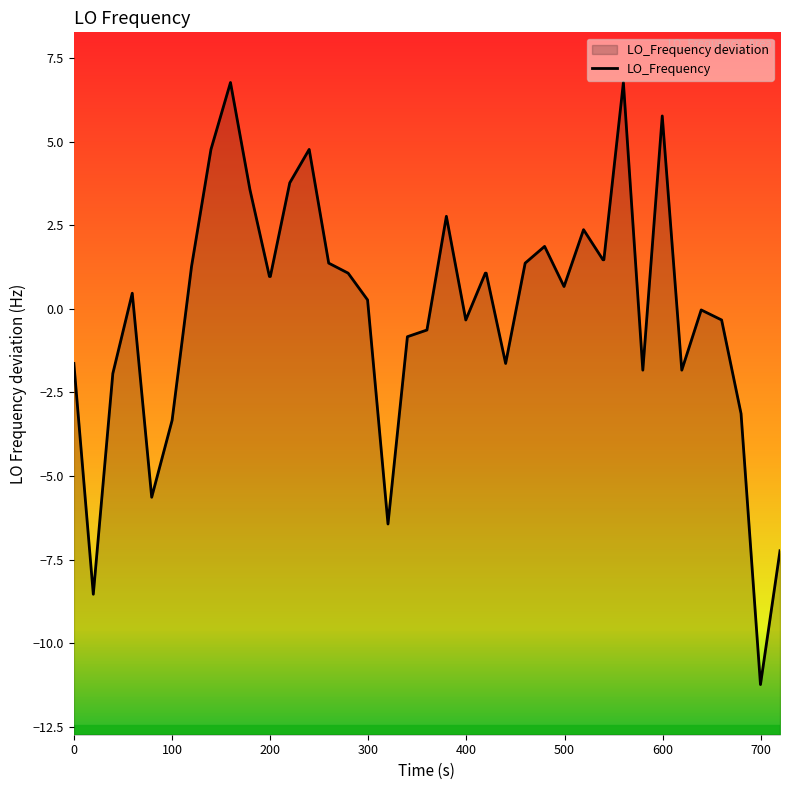

What is the greatest value displayed?

6.8